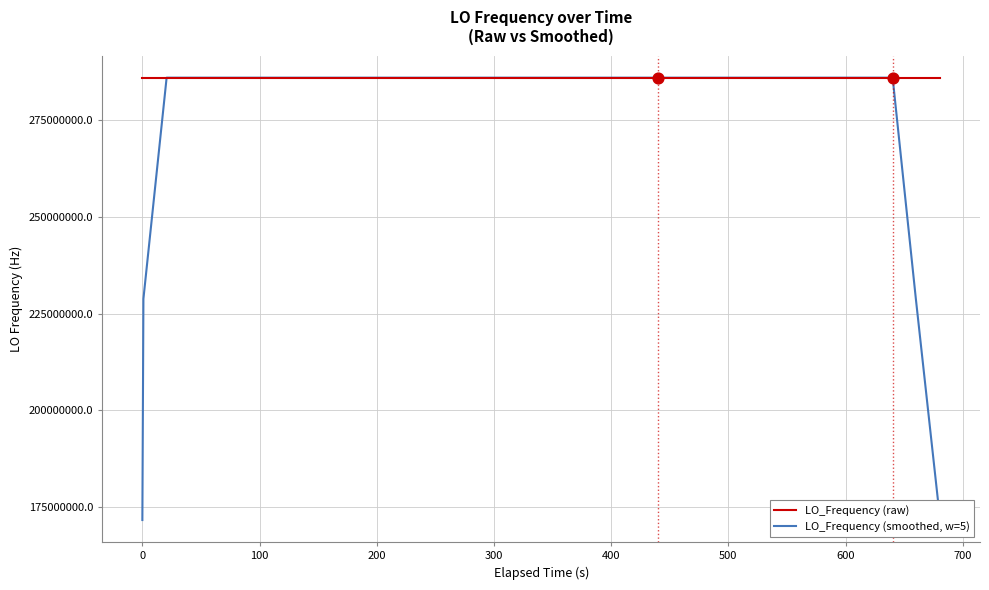

Which series has the widest spread of Y values?

LO_Frequency (smoothed, w=5)